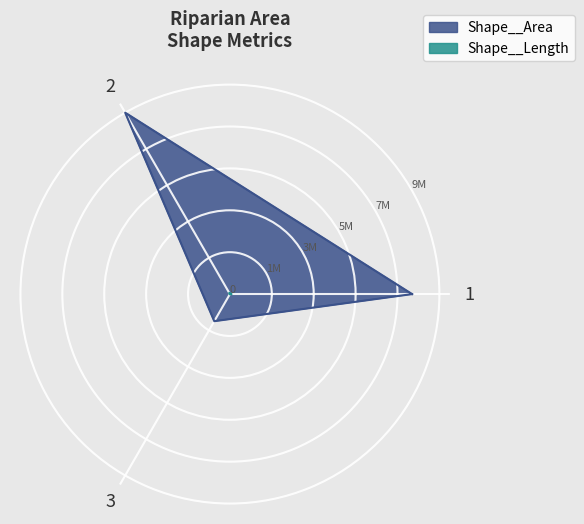

Between 1 and 3, which is larger?

1